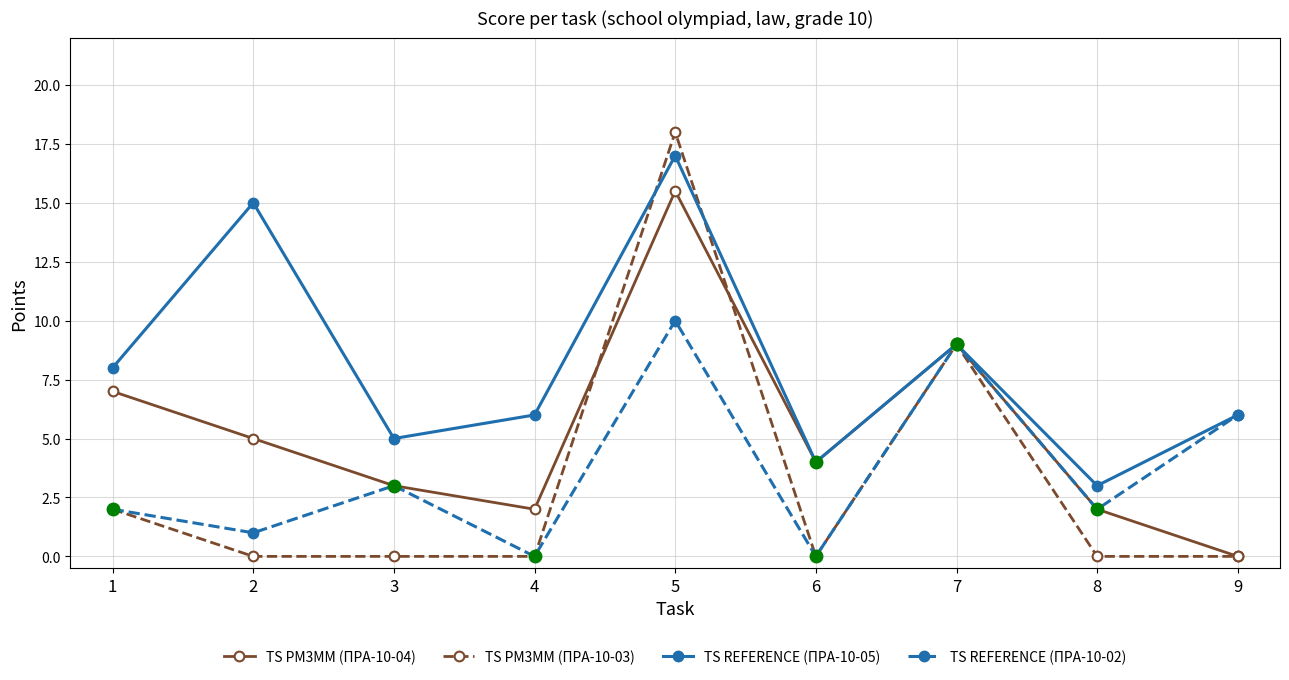

Reading left to right, extract all data points from this chart.

TS PM3MM (ПРА-10-04): 7.0	5.0	3.0	2.0	15.5	4.0	9.0	2.0	0.0
TS PM3MM (ПРА-10-03): 2.0	0.0	0.0	0.0	18.0	0.0	9.0	0.0	0.0
TS REFERENCE (ПРА-10-05): 8.0	15.0	5.0	6.0	17.0	4.0	9.0	3.0	6.0
TS REFERENCE (ПРА-10-02): 2.0	1.0	3.0	0.0	10.0	0.0	9.0	2.0	6.0